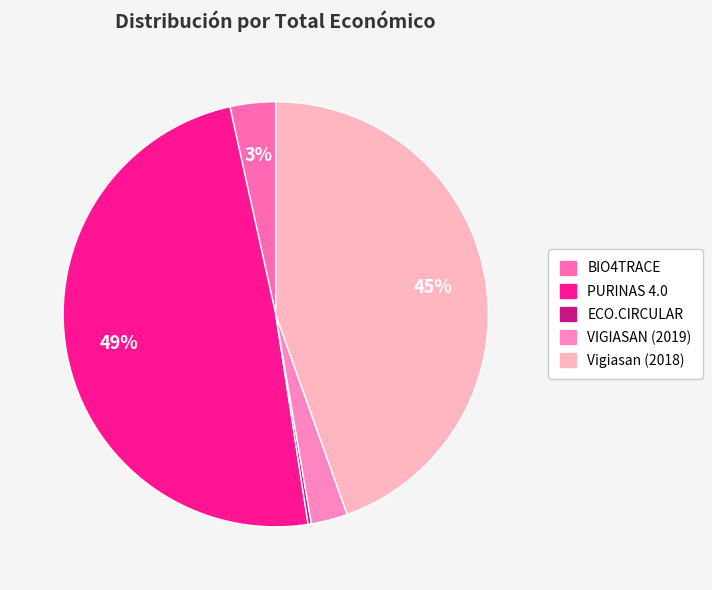

True or false: VIGIASAN (2019) accounts for 10% of the total.

False